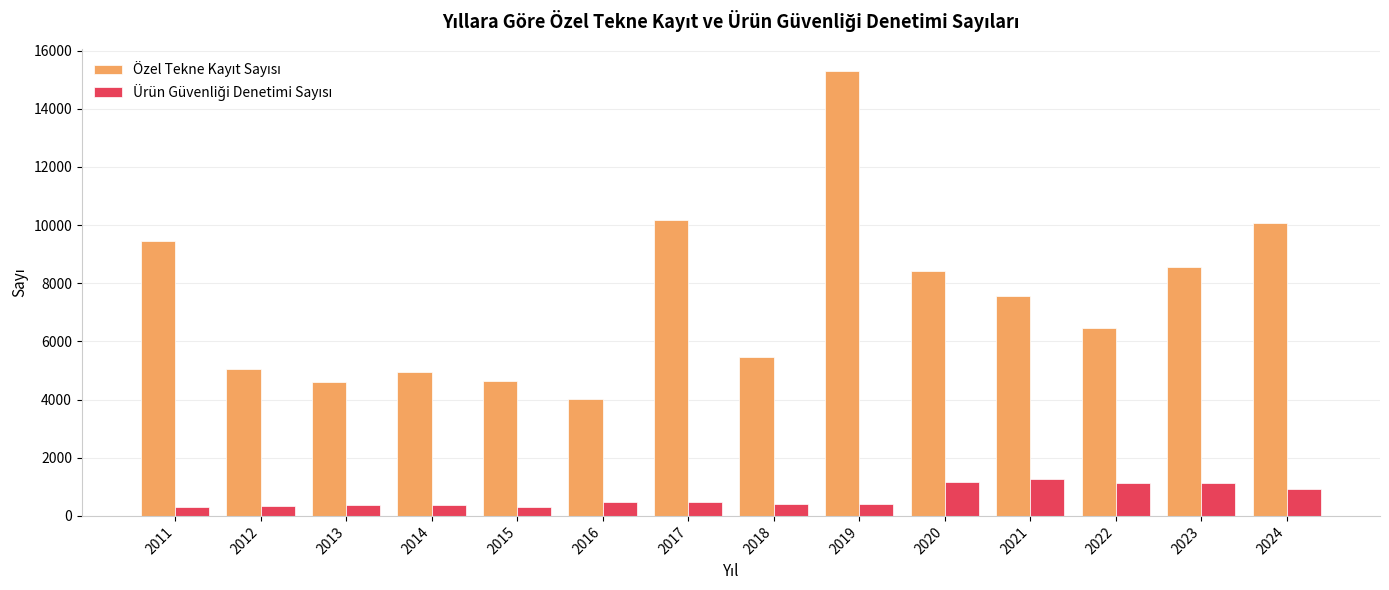

What is the maximum value shown in the chart?

15297